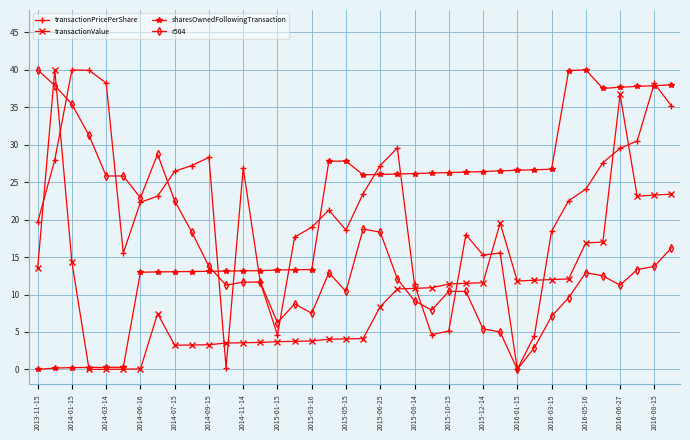

What are all the series names shown in the legend?

transactionPricePerShare, transactionValue, sharesOwnedFollowingTransaction, r504